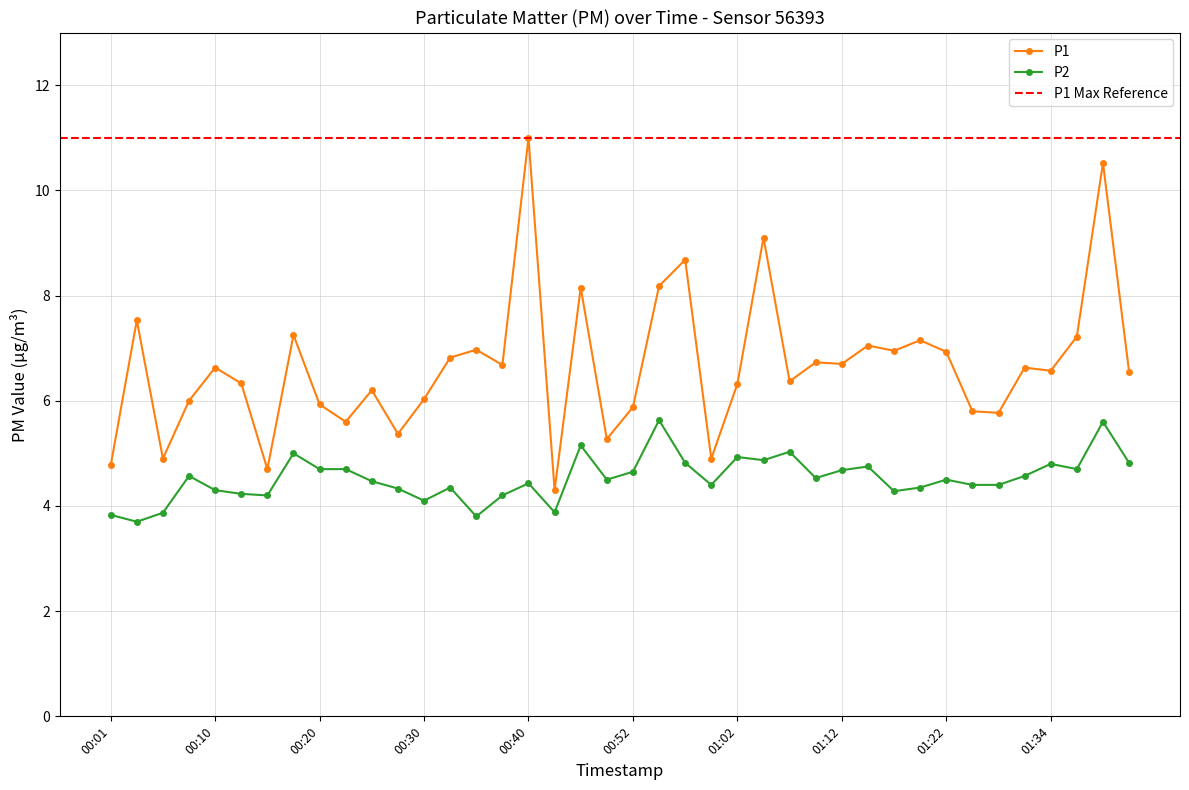

True or false: P2 and P1 intersect in this chart.

False